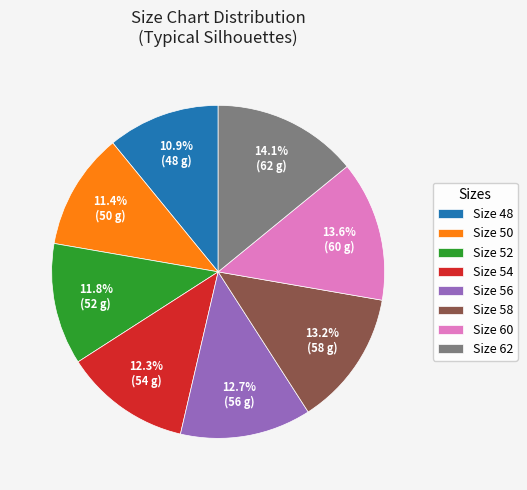

How many segments does this pie chart have?

8